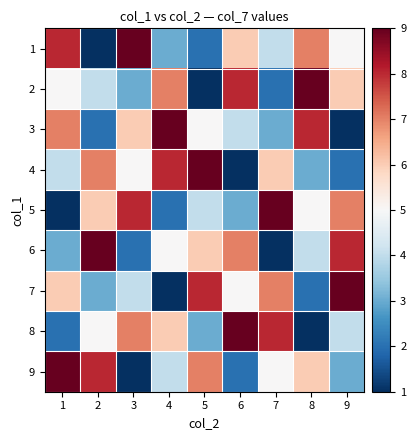

Between 7 and 8, which series saw the biggest shift?

2